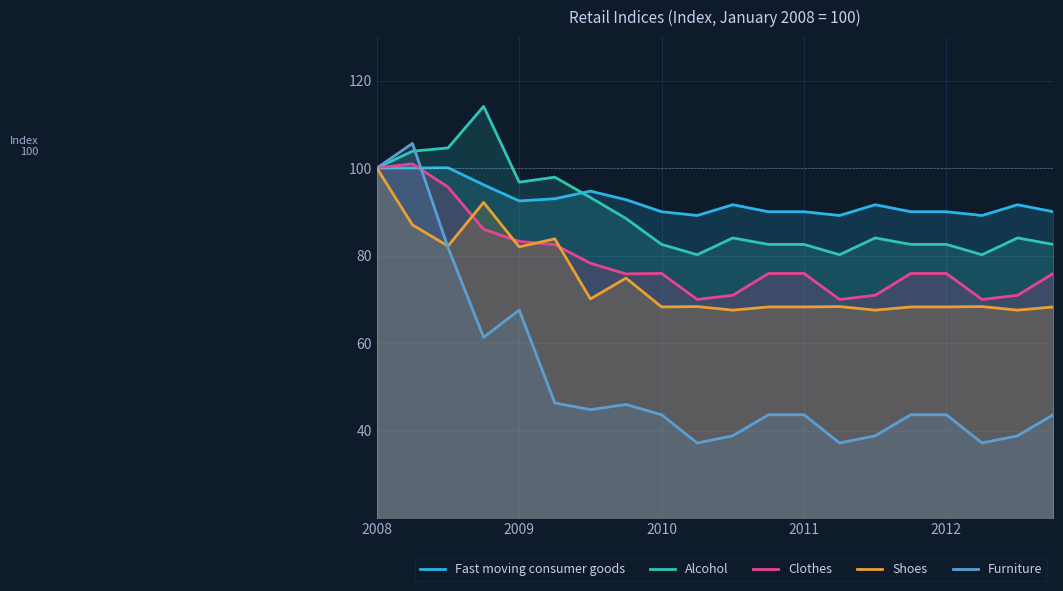

True or false: Clothes has more than 2 points higher than both neighbors.

False